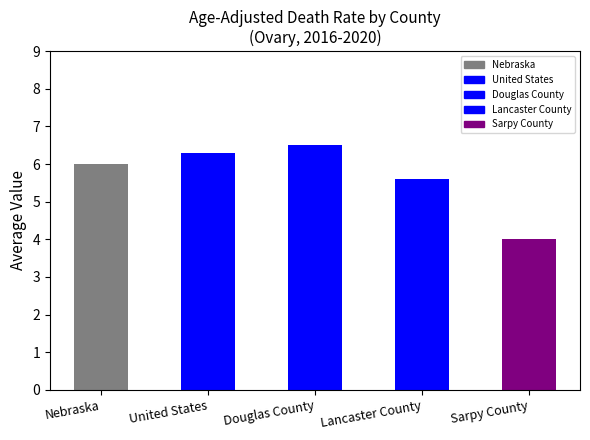

What is the maximum value shown in the chart?

6.5